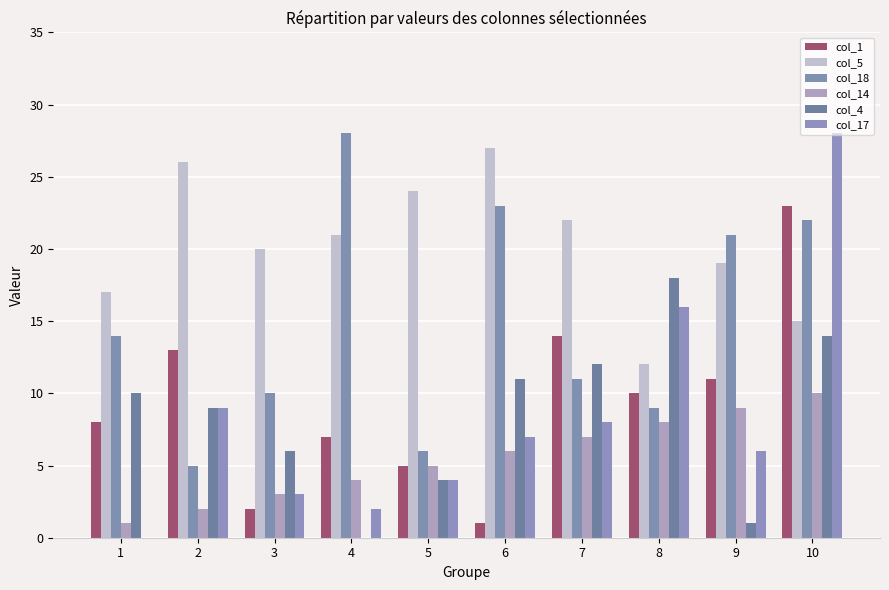

What is the difference between the maximum and minimum values in the col_17 series?

28